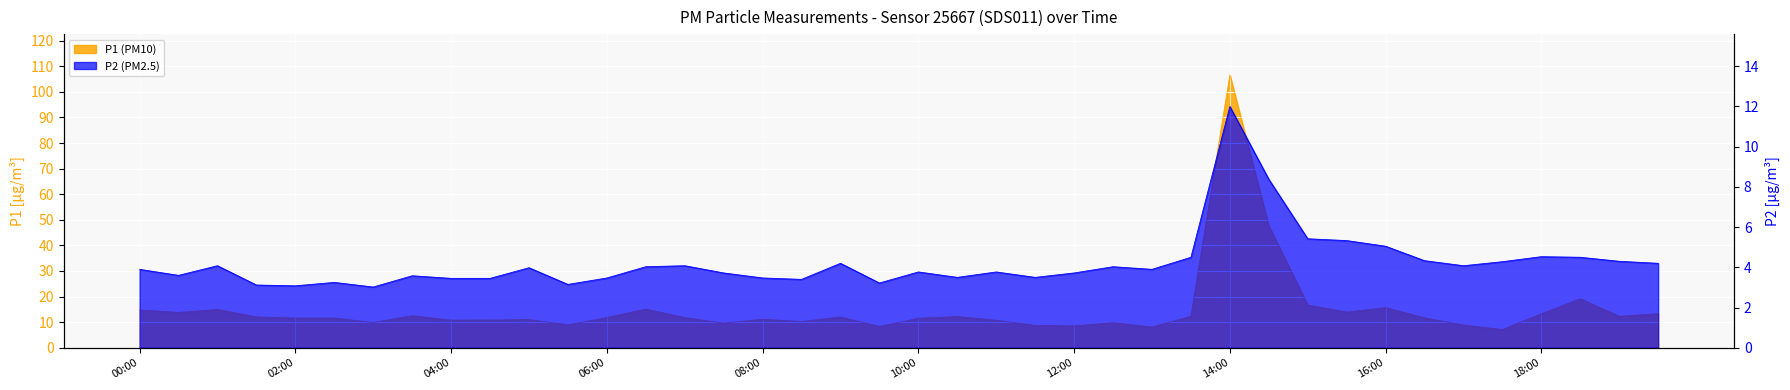

Is the value of P2 at 15:30 greater than the value of P1 at 05:00?

No